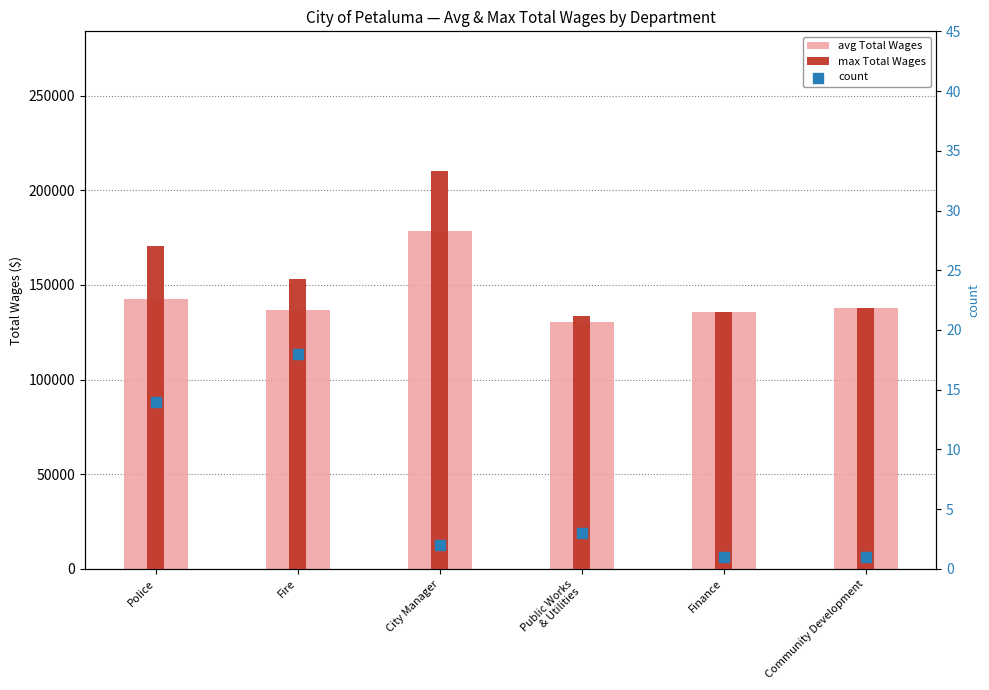

What are all the series names shown in the legend?

avg Total Wages, max Total Wages, count